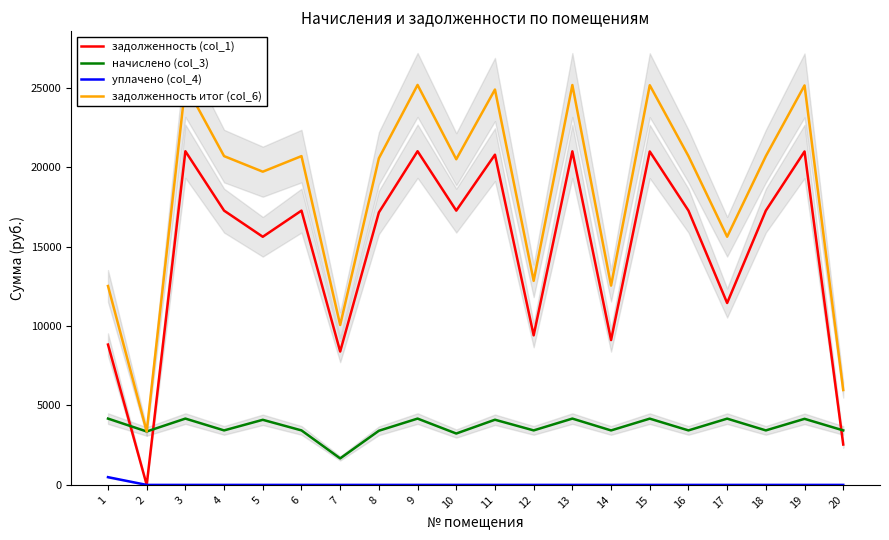

Rank the series at 6 from highest to lowest value.

задолженность итог (col_6), задолженность (col_1), начислено (col_3), уплачено (col_4)